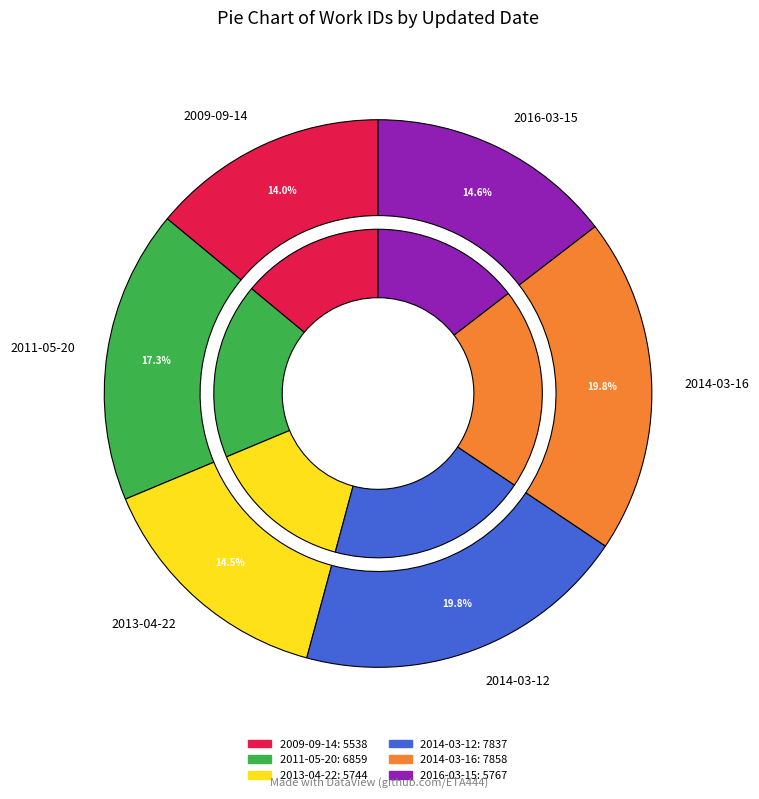

True or false: 2016-03-15 accounts for 15% of the total.

True